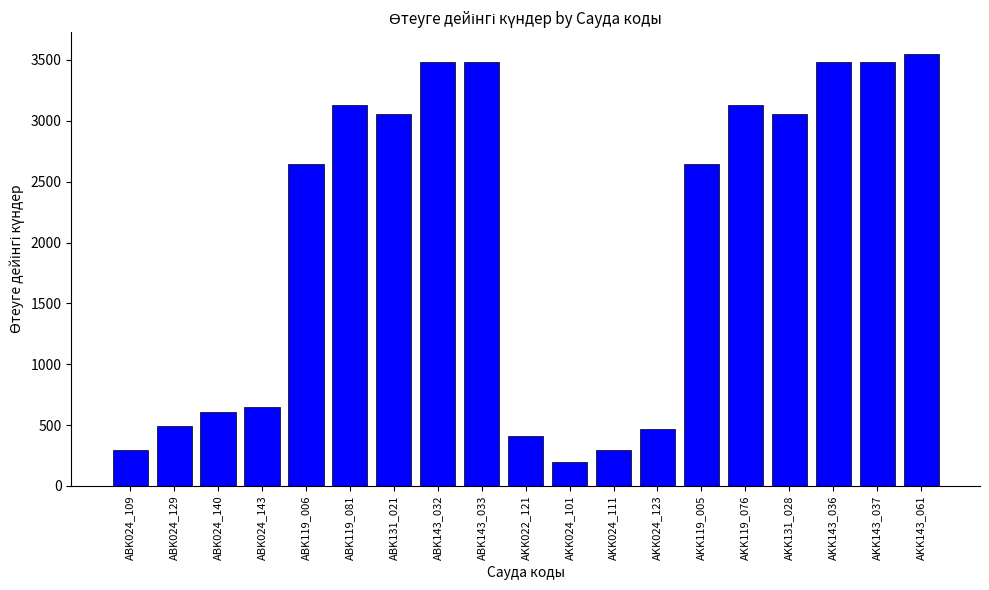

What is the label of the 2nd bar from the left?

ABK024_129